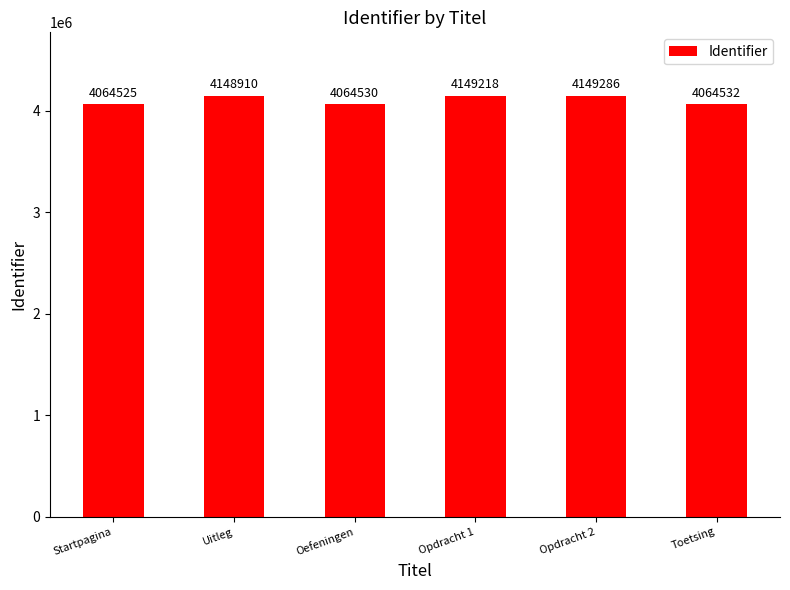

List the labels in order of value, largest first.

Opdracht 2, Opdracht 1, Uitleg, Toetsing, Oefeningen, Startpagina